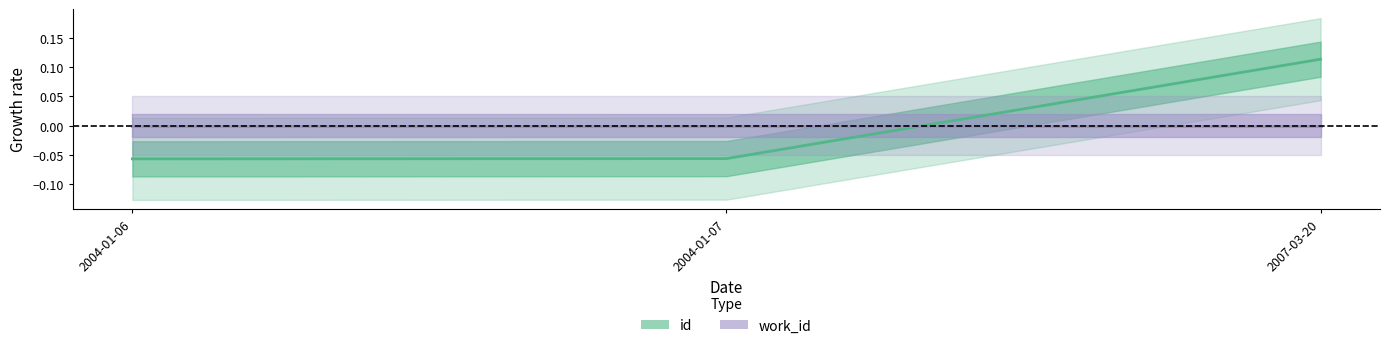

Rank the categories by value from highest to lowest.

2007-03-20, 2004-01-07, 2004-01-06